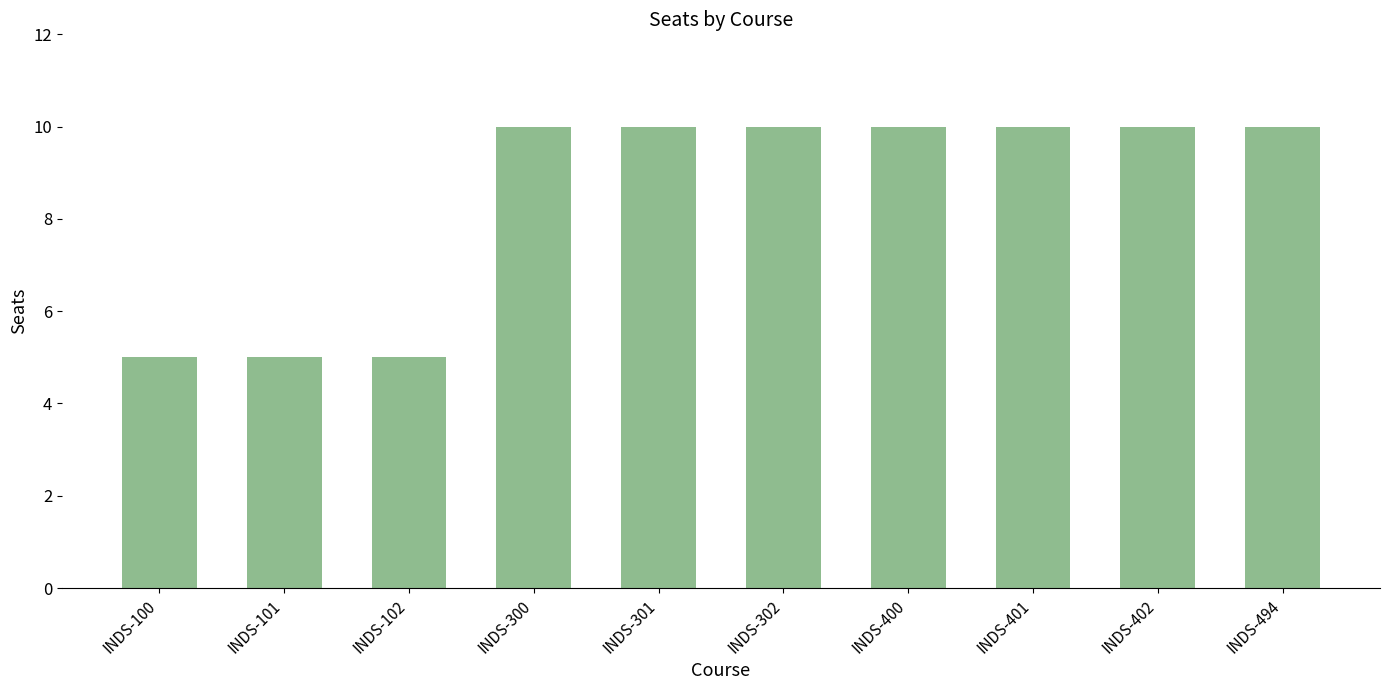

Is it true that the value at INDS-100 is 5?

True